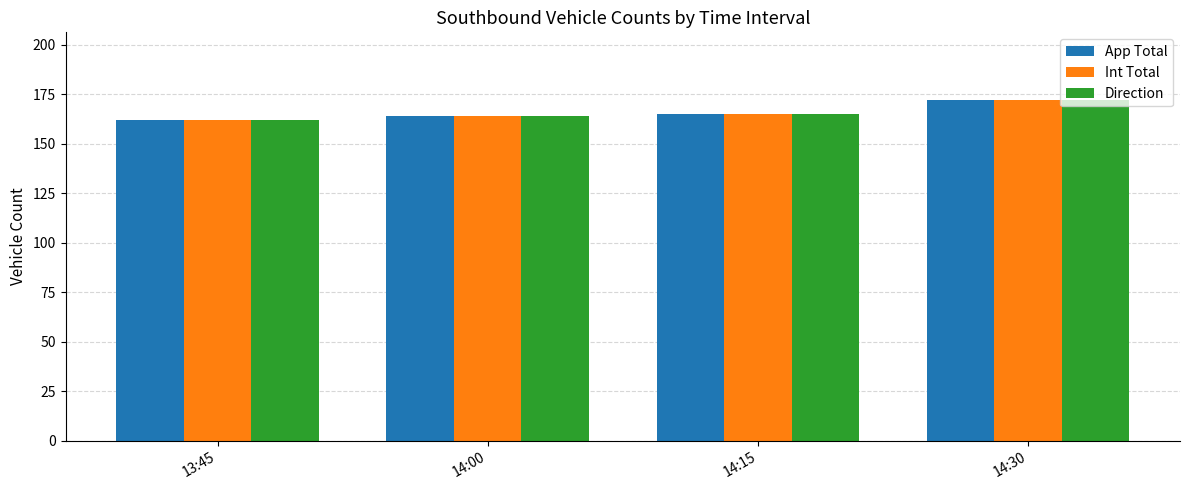

What is the label of the 2nd bar from the left?

14:00